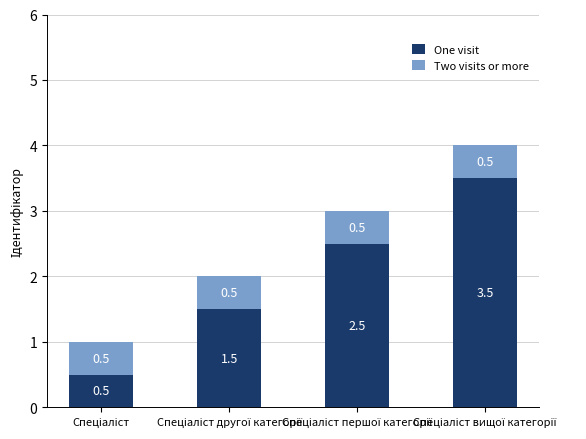

What is the difference between the maximum and minimum values in the One visit series?

3.0